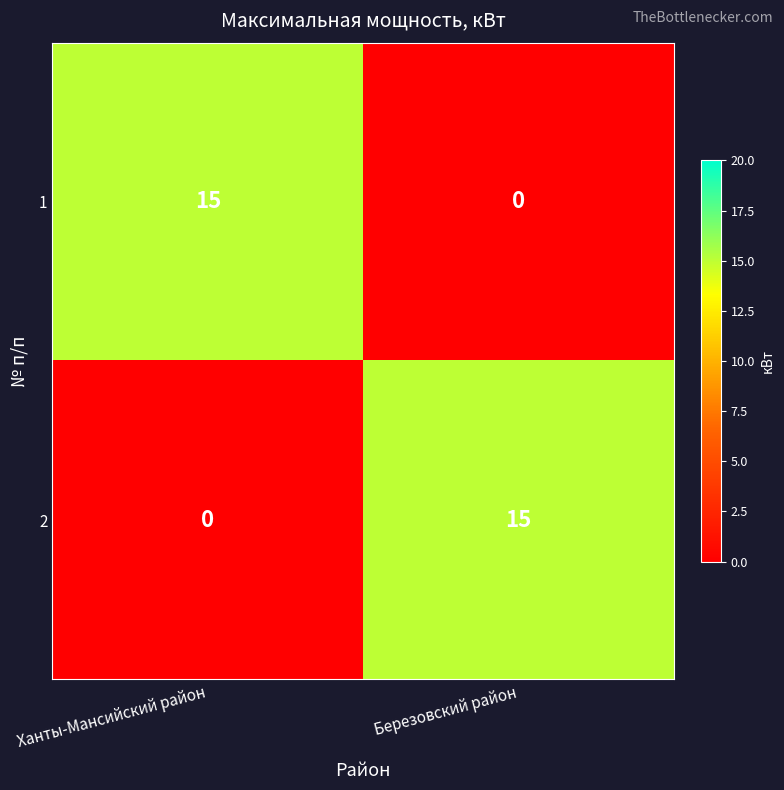

The 2 series shows -10 at Ханты-Мансийский район. True or false?

False